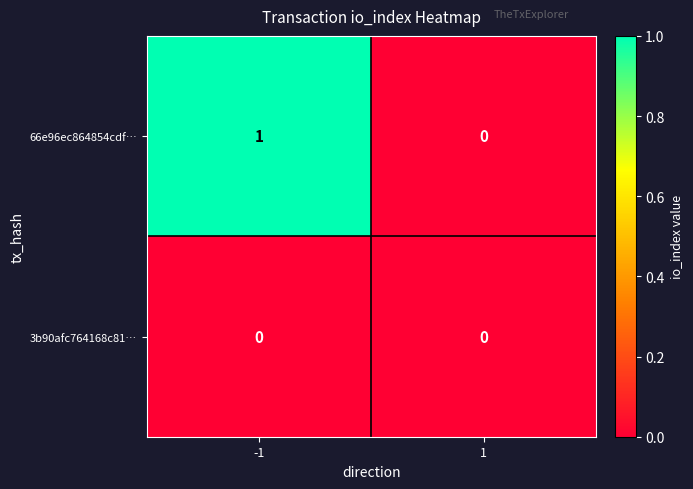

Reading left to right, what are all the values shown in this chart?

66e96ec864854cdf…: 1	0
3b90afc764168c81…: 0	0